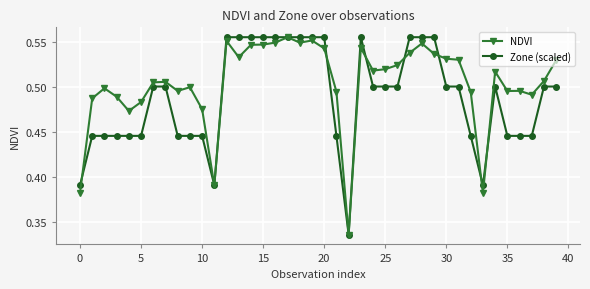

How many Zone (scaled) values are between 0 and 1?

40